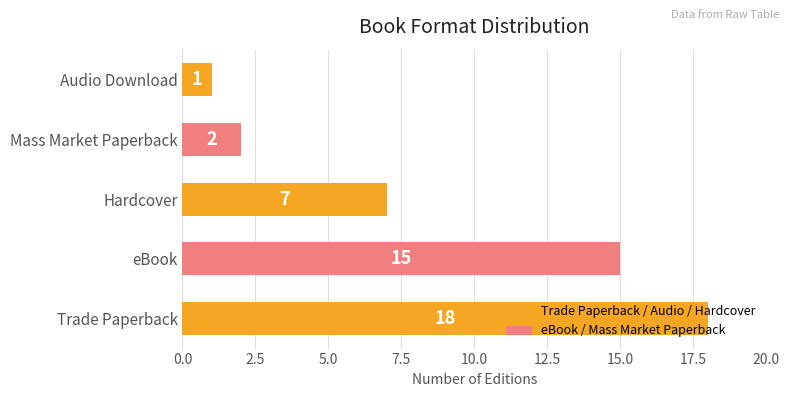

Rank the categories by value from lowest to highest.

Audio Download, Mass Market Paperback, Hardcover, eBook, Trade Paperback